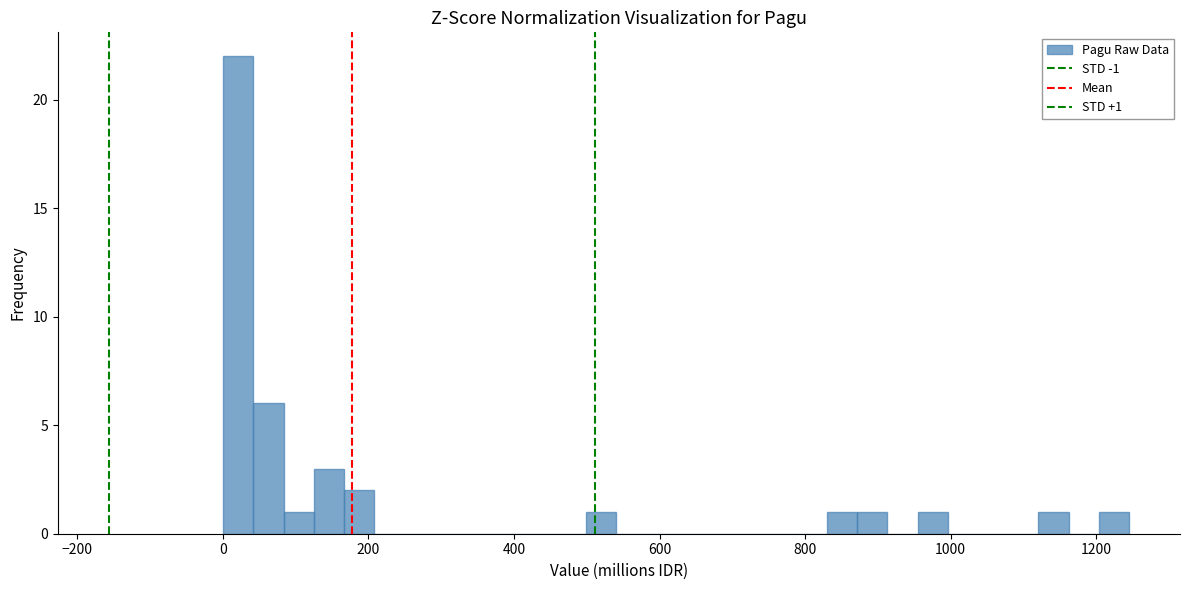

Read against the x-axis, roughly where is the centre of the tallest bar?

20